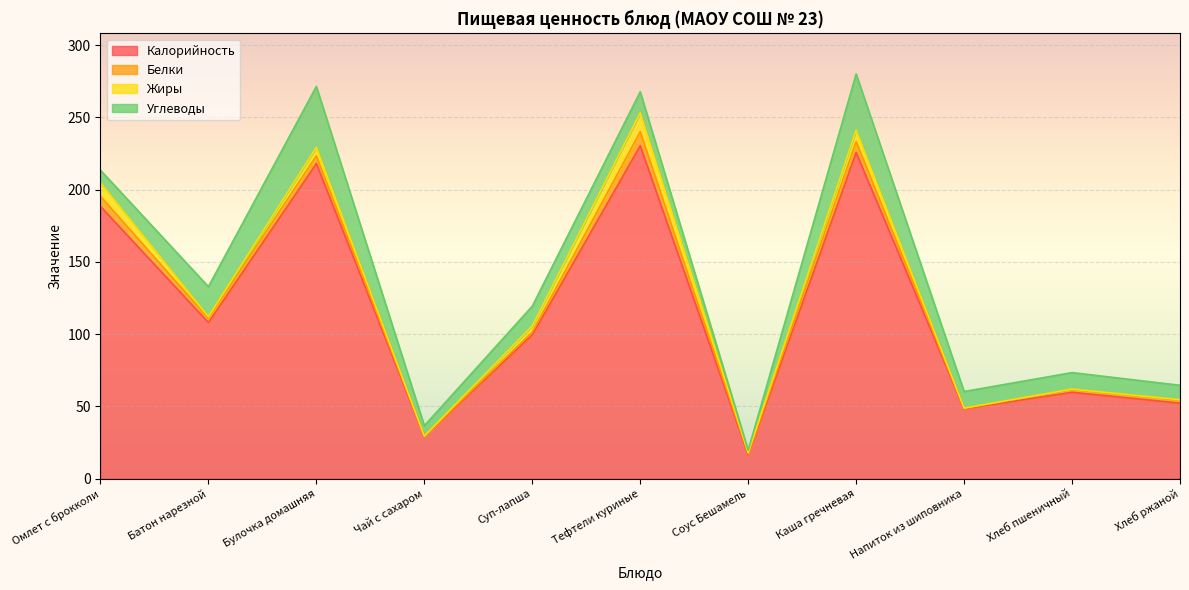

What is the label of the 7th point from the left?

Соус Бешамель